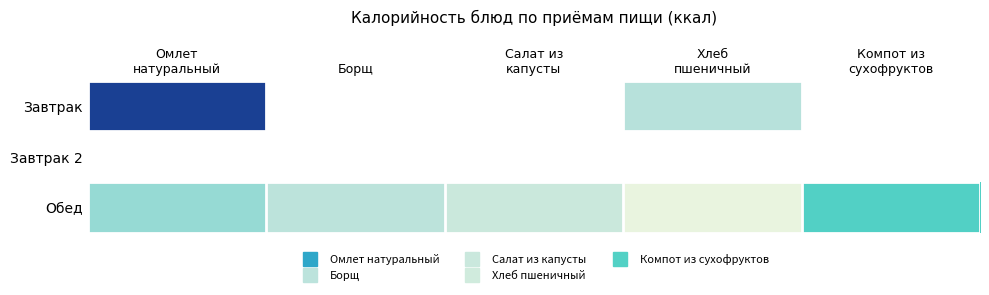

List the labels in order of Завтрак 2 value, largest first.

Омлет натуральный, Борщ, Салат из капусты, Хлеб пшеничный, Компот из сухофруктов